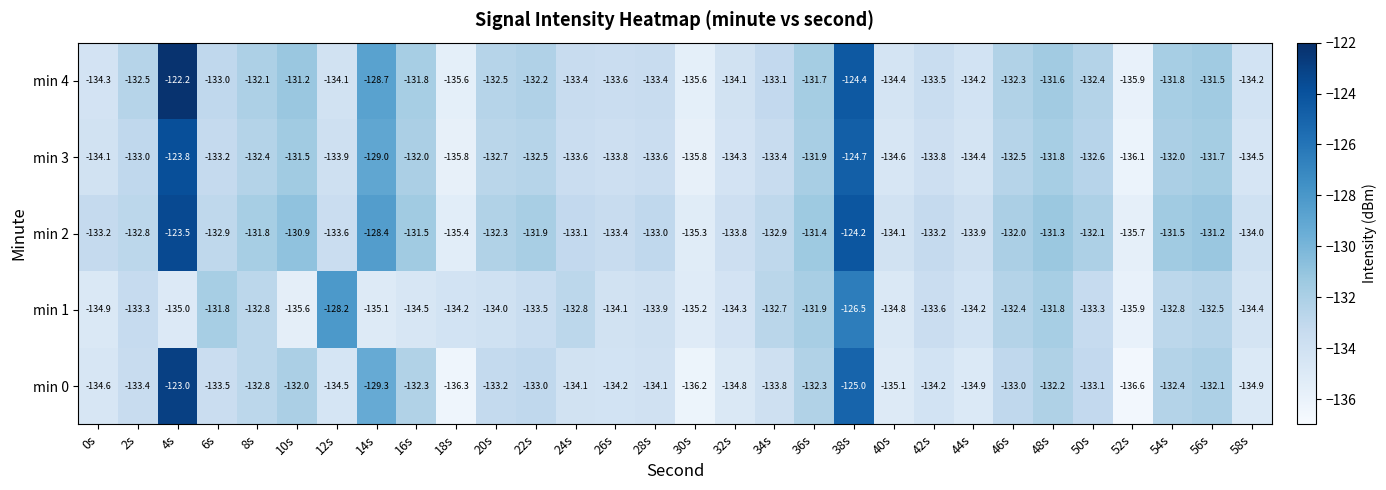

Which category has the lowest value across all series?

52s